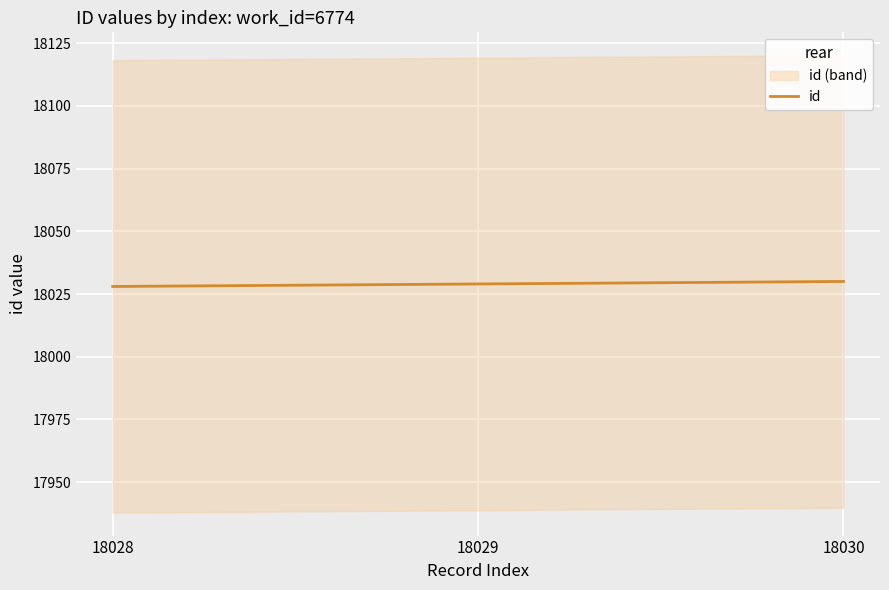

At which category does the chart reach its peak across all series?

18030